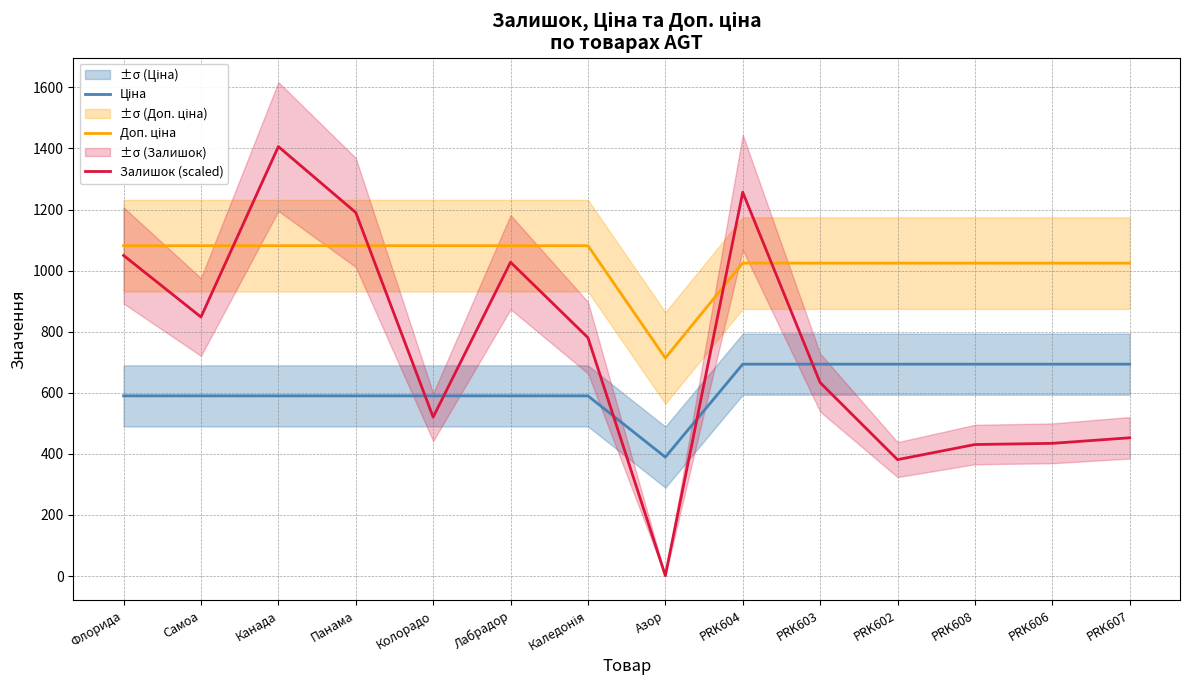

Which series has the largest total across all categories?

Доп. ціна